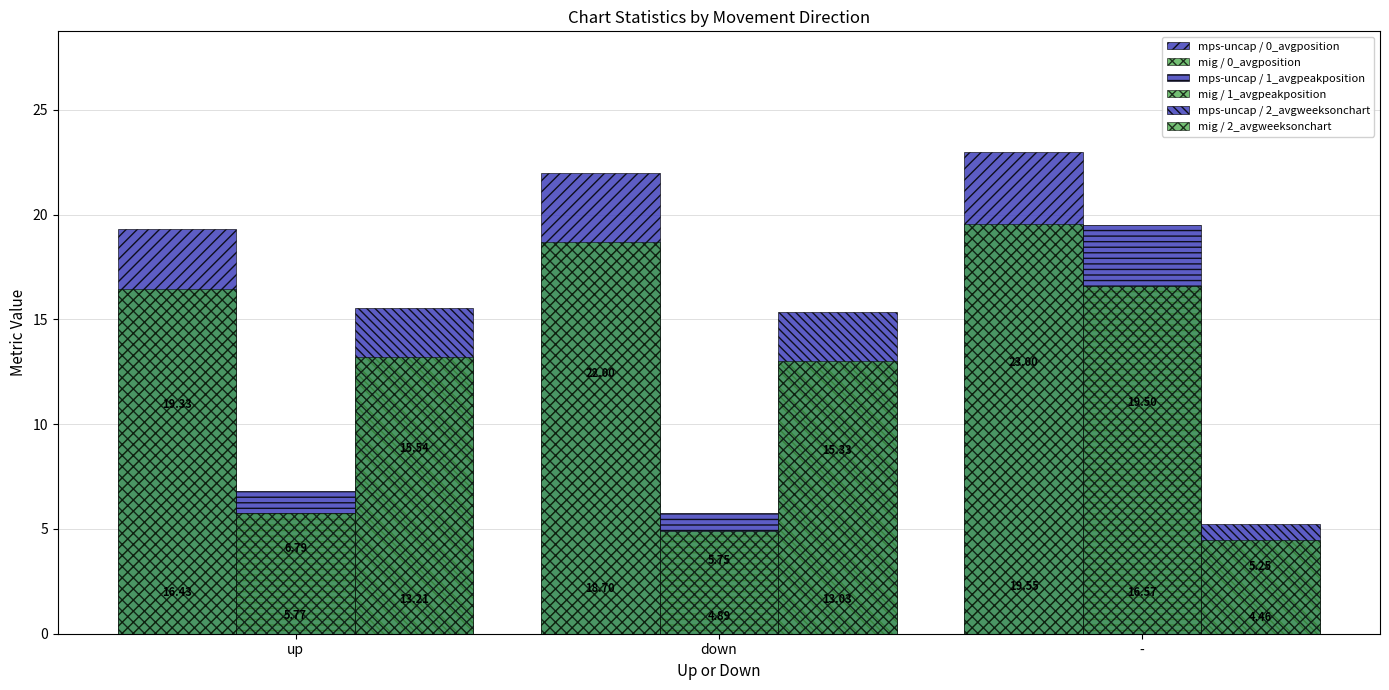

The mig / 0_avgposition series shows 29.5 at up. True or false?

False